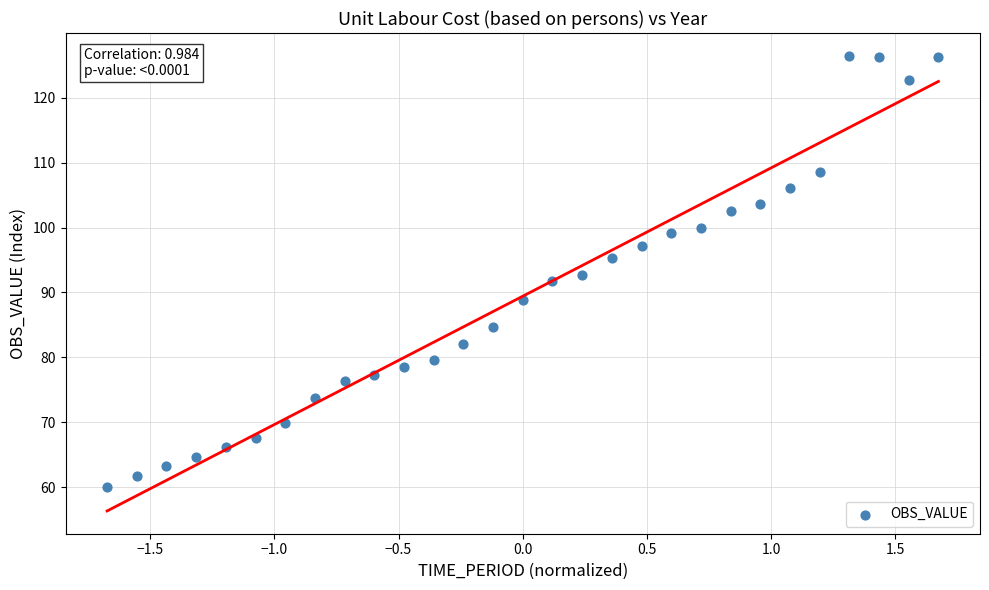

What is the range of Y values (max minus min)?

66.4